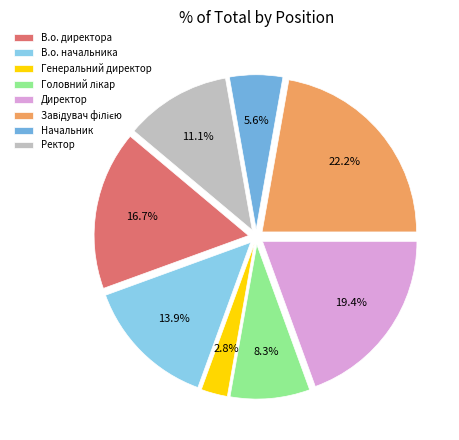

Rank the categories by value from highest to lowest.

Завідувач філією, Директор, В.о. директора, В.о. начальника, Ректор, Головний лікар, Начальник, Генеральний директор